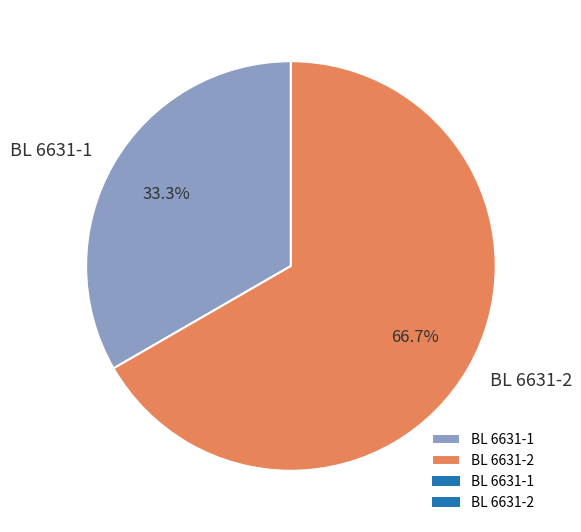

To the nearest percent, what is the difference between the BL 6631-1 and BL 6631-2 slice percentages?

33%